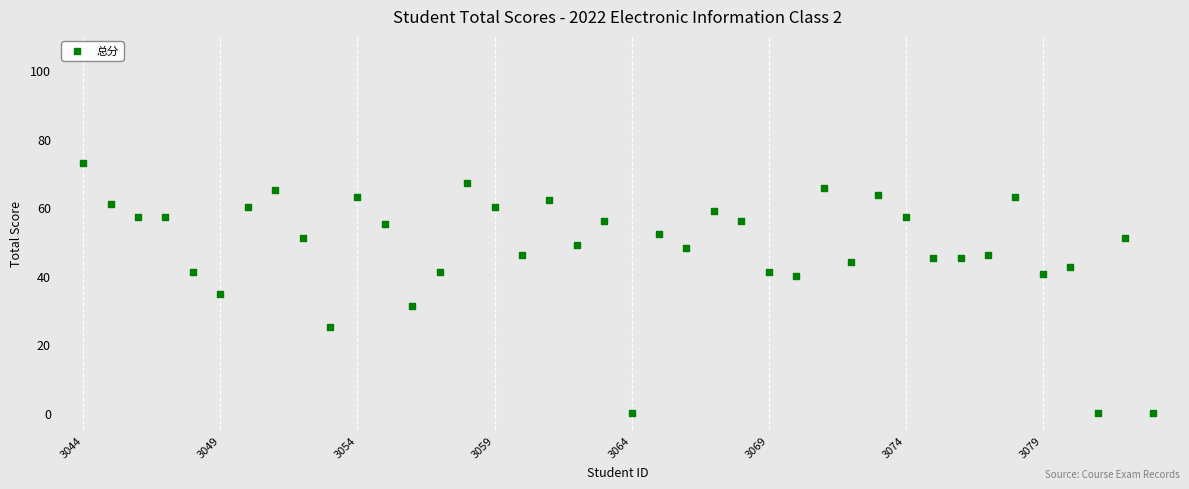

What is the range of Y values (max minus min)?

73.0